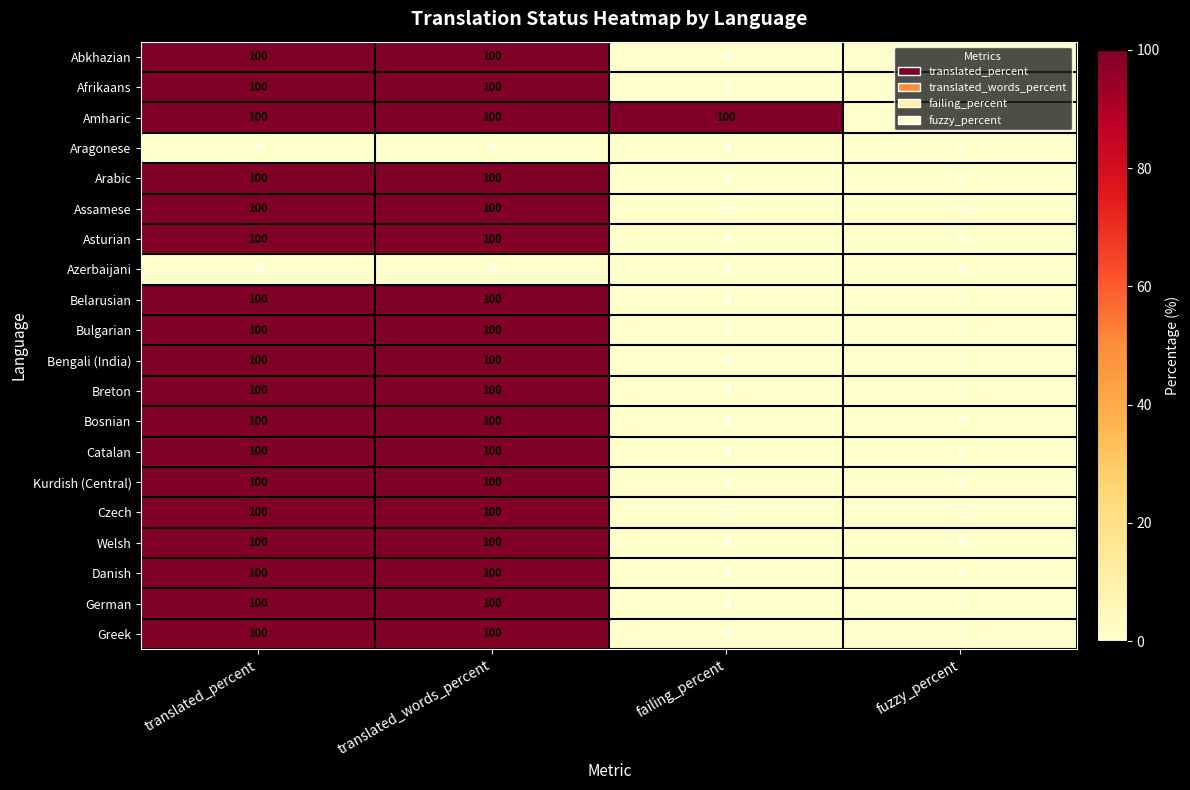

Which series has the largest total across all categories?

Amharic